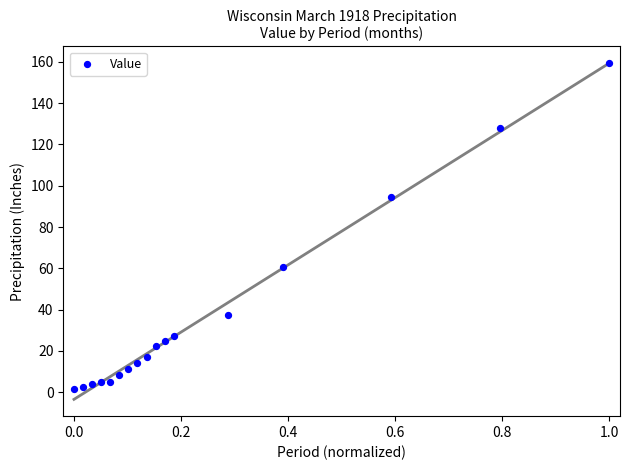

What Y value in the scatter plot is closest to 80?

94.5